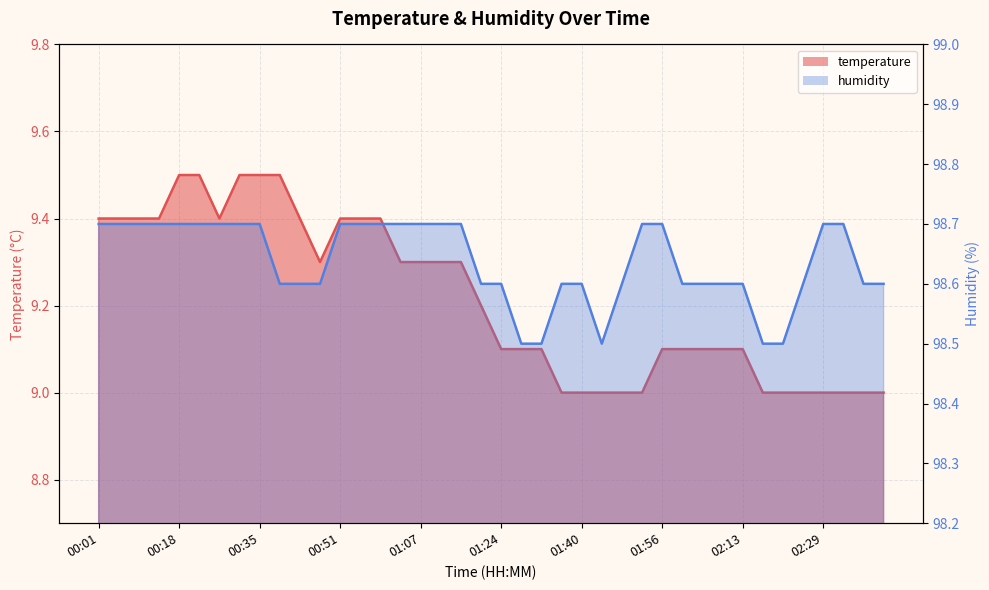

How many lines are shown in the chart?

2